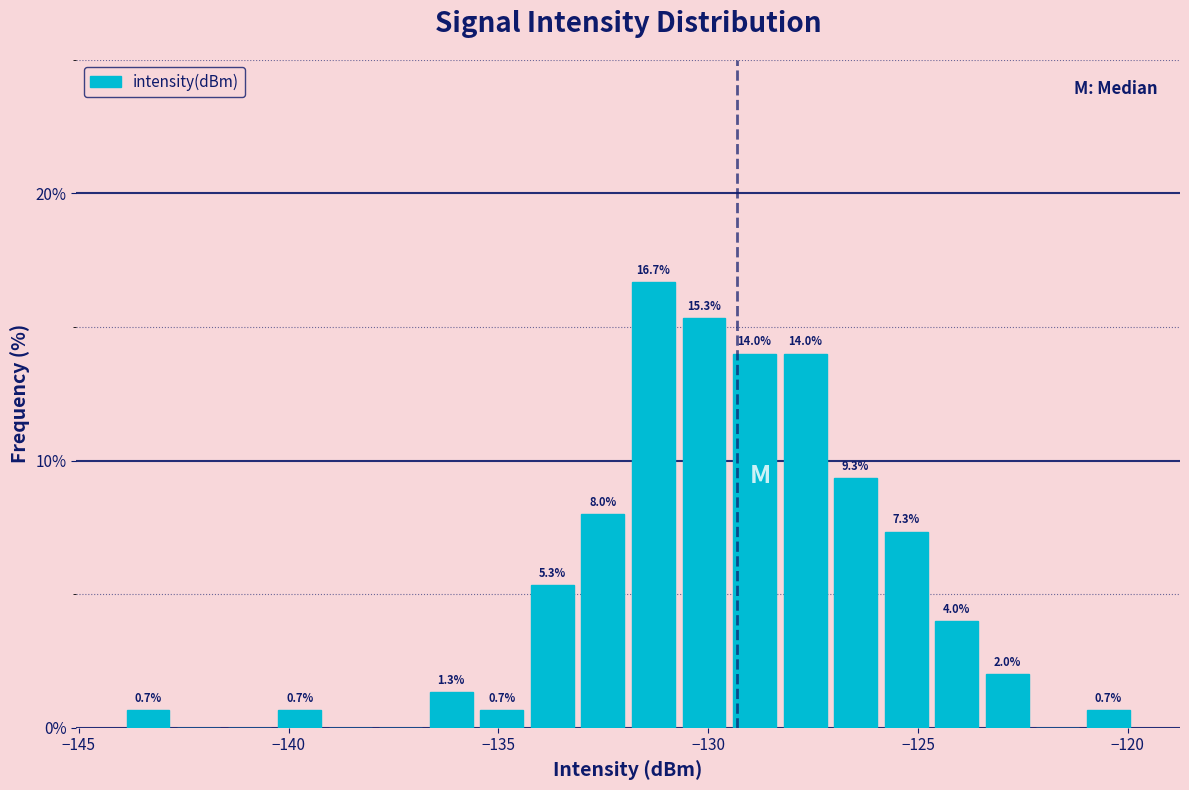

Read against the x-axis, roughly where is the centre of the tallest bar?

-131.5